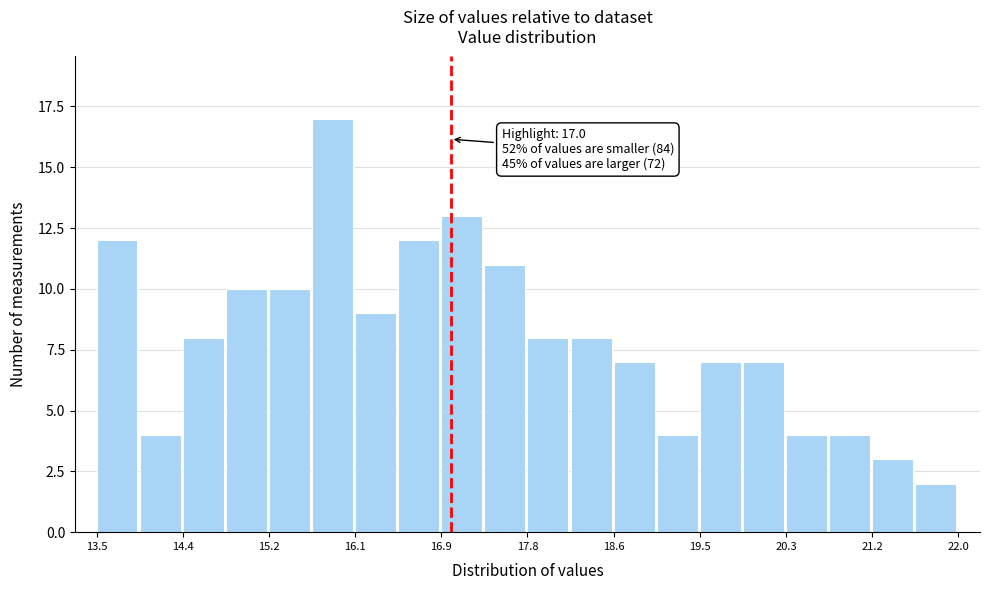

Which range on the x-axis has the tallest bar?

15.6 to 16.1